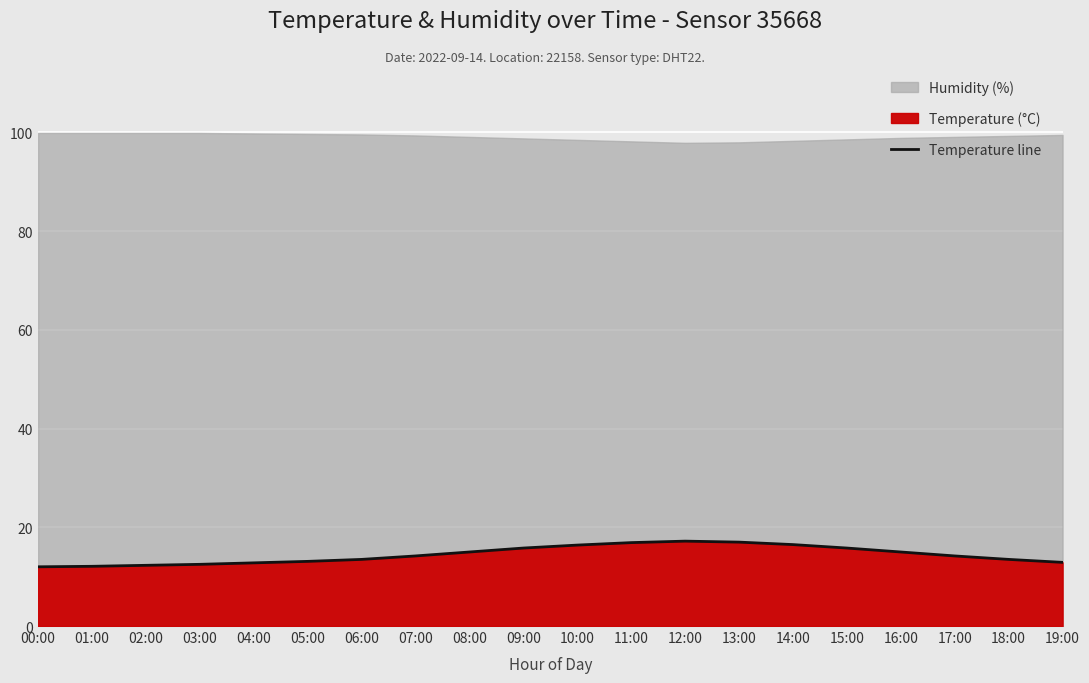

At which category does the chart reach its peak across all series?

12:00